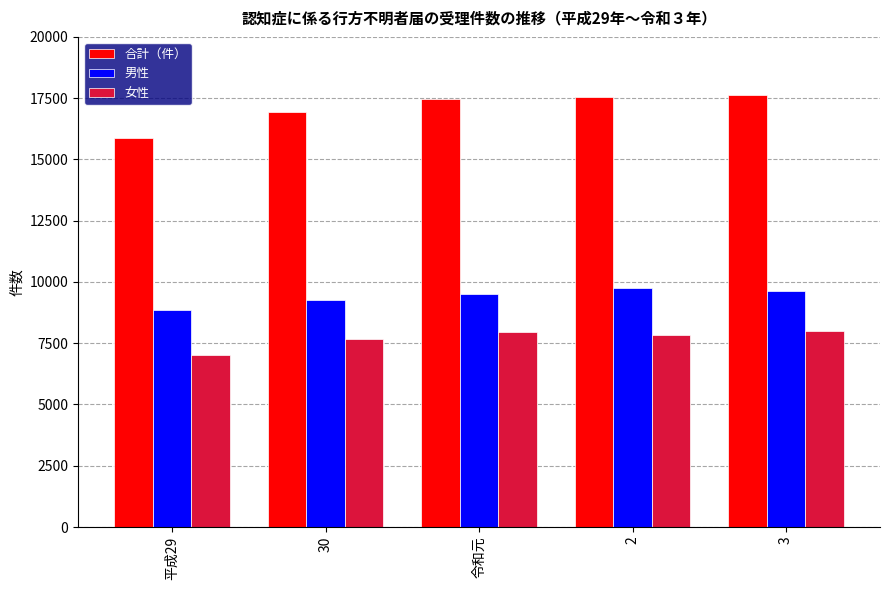

List the series in order of their overall mean, highest first.

合計（件）, 男性, 女性